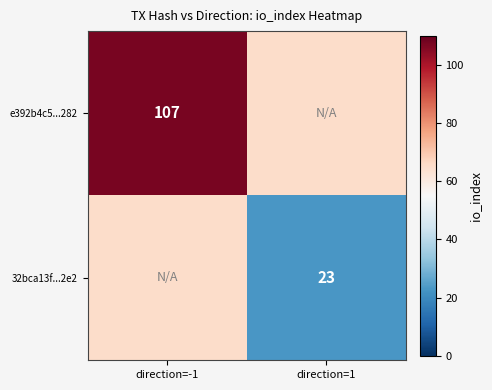

True or false: e392b4c5...282 has a value of 107 at direction=-1.

True